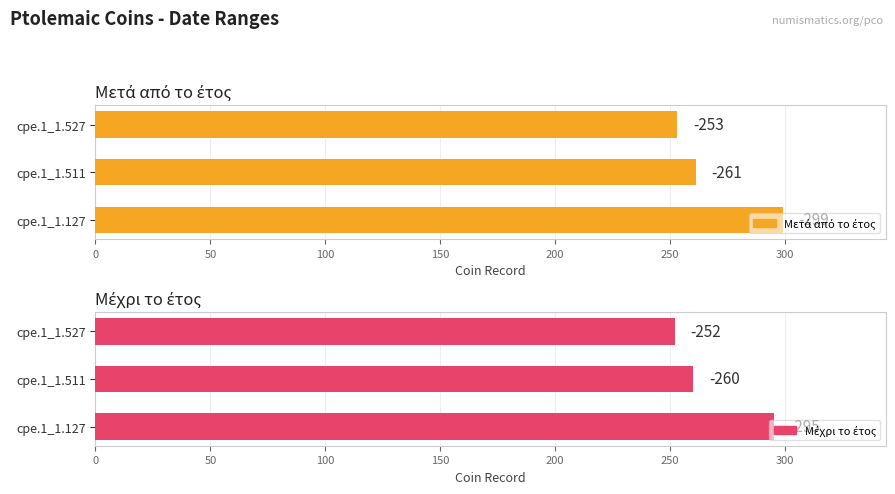

What are all the series names shown in the legend?

Μετά από το έτος, Μέχρι το έτος